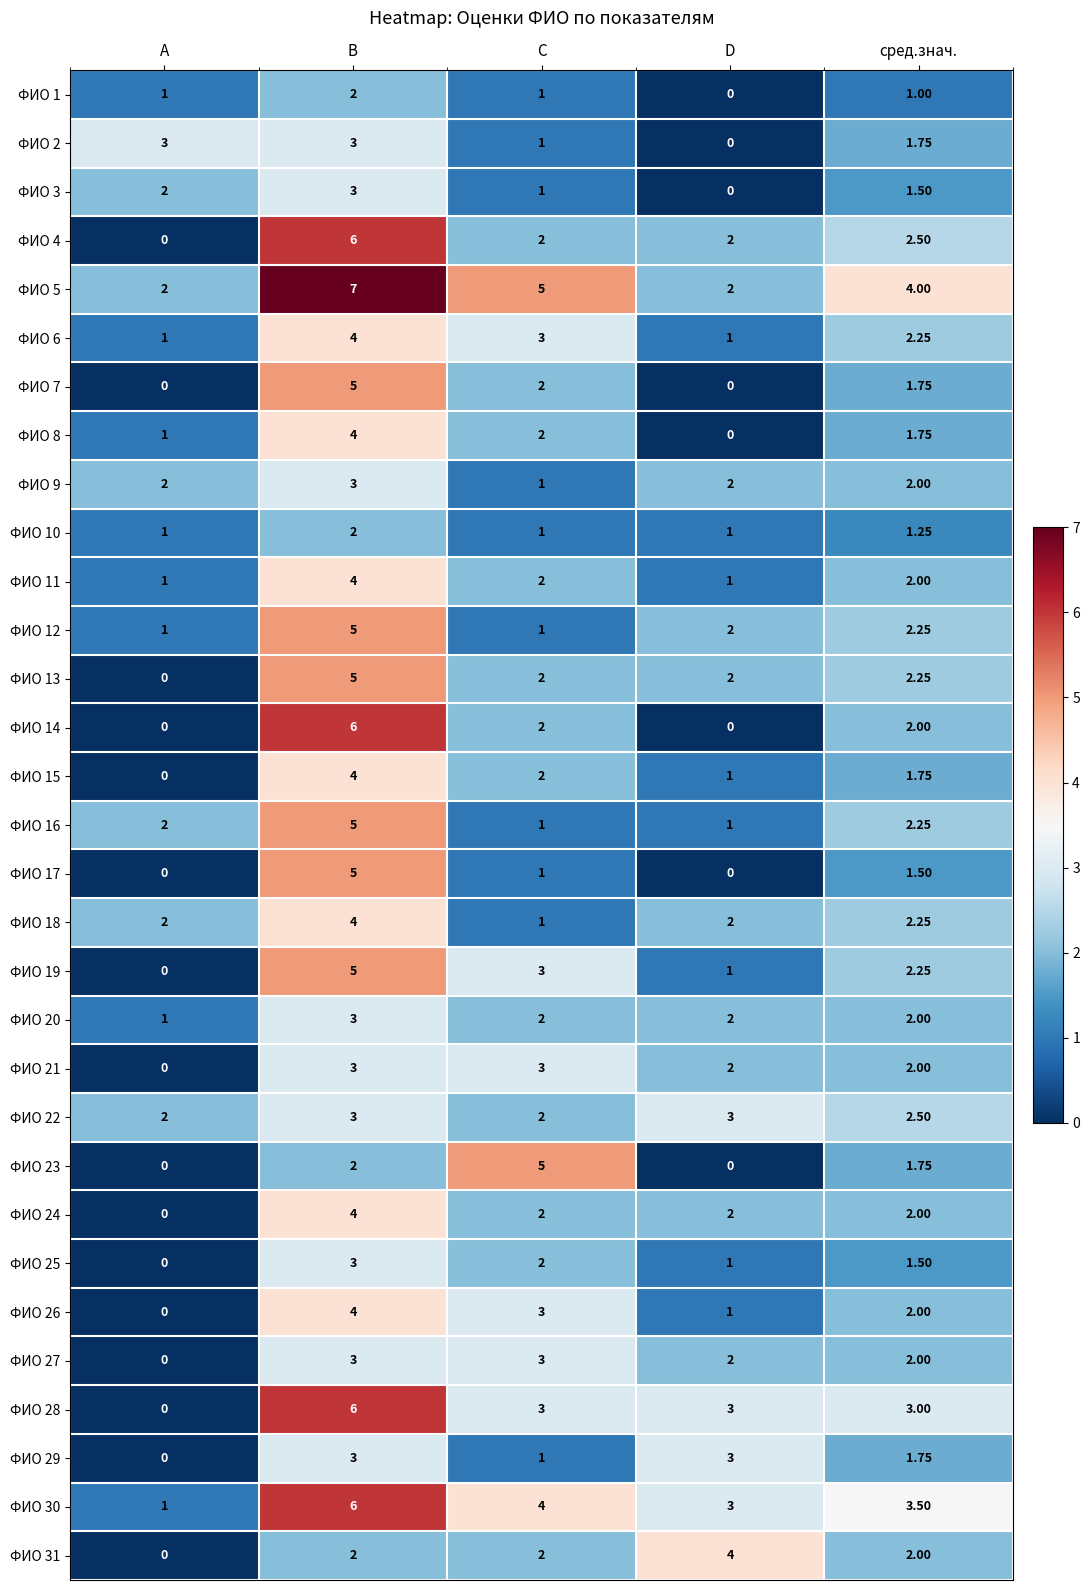

At which category is the sum across all series the highest?

B